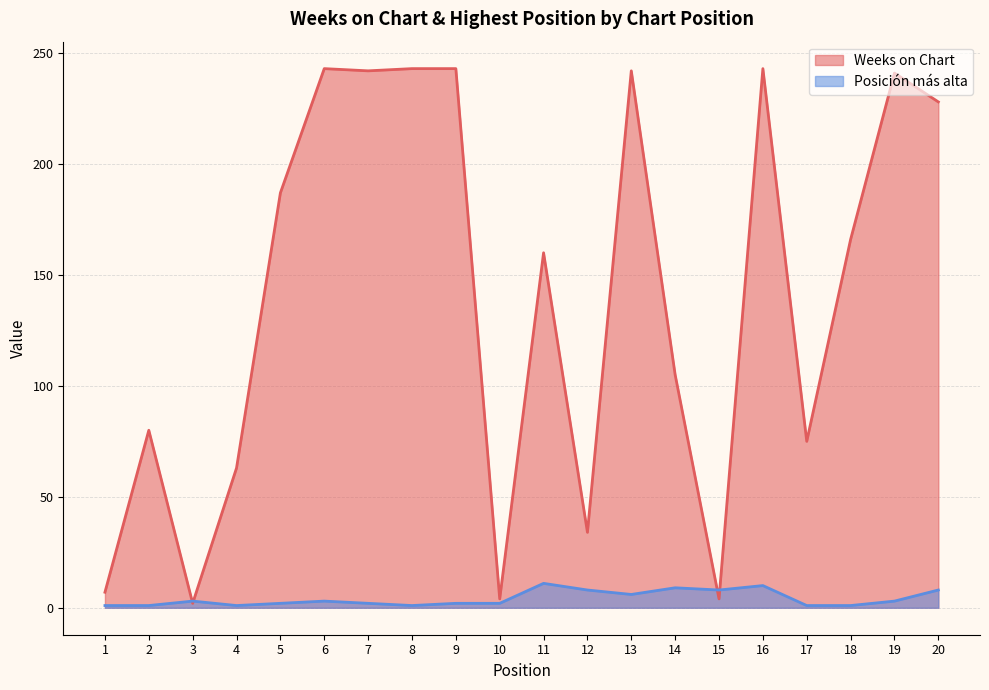

Rank the categories by Posición más alta value from highest to lowest.

11, 16, 14, 12, 15, 20, 13, 3, 6, 19, 5, 7, 9, 10, 1, 2, 4, 8, 17, 18